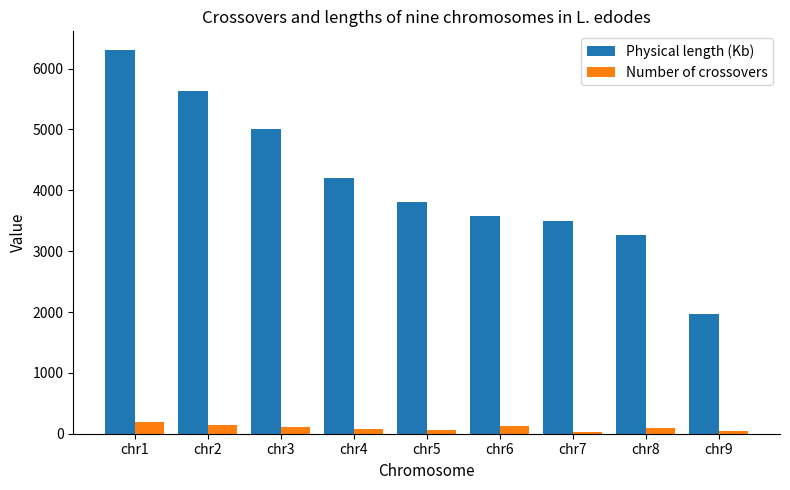

How many values in the Physical length (Kb) series are below 3809?

4